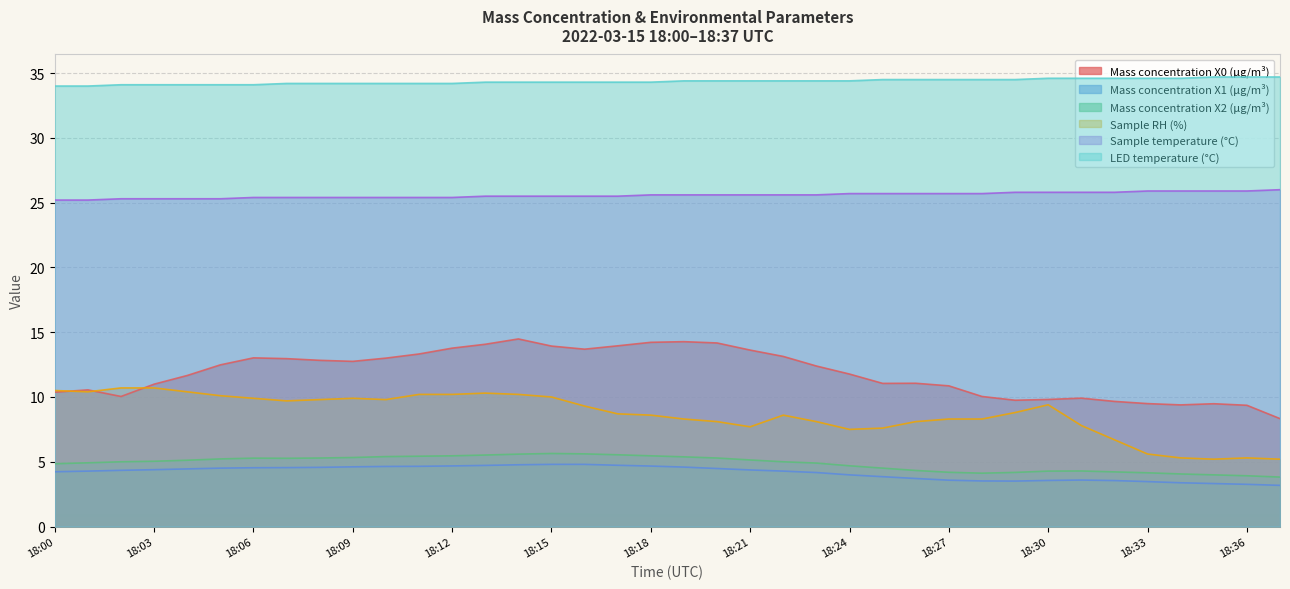

True or false: Mass concentration X2 (μg/m³) and Sample RH (%) cross at least once.

False